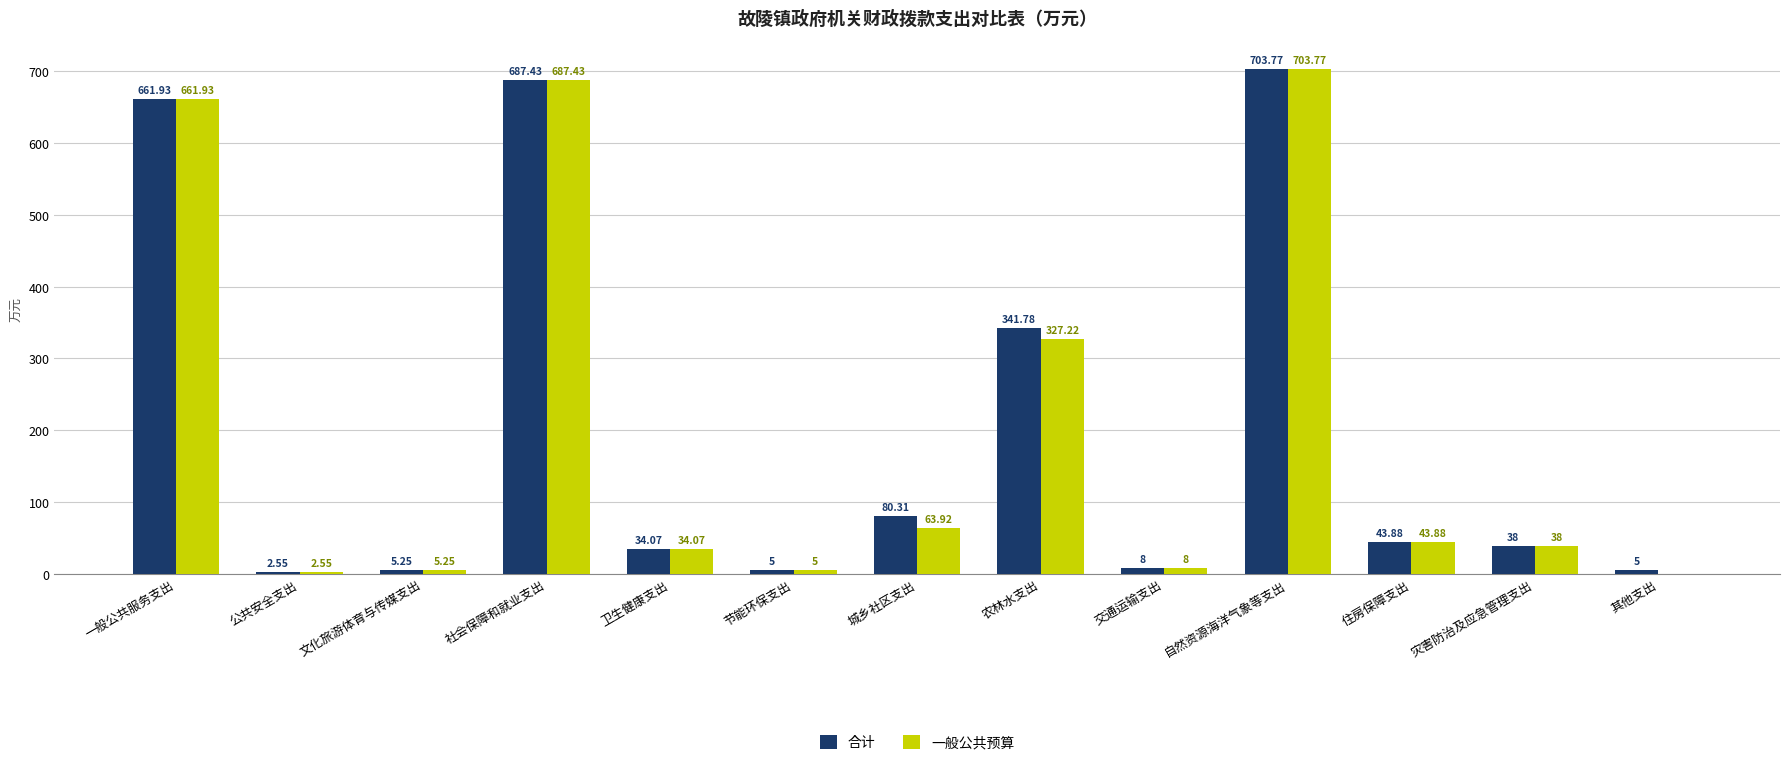

Is it true that 一般公共预算 equals 34.1 at 卫生健康支出?

True